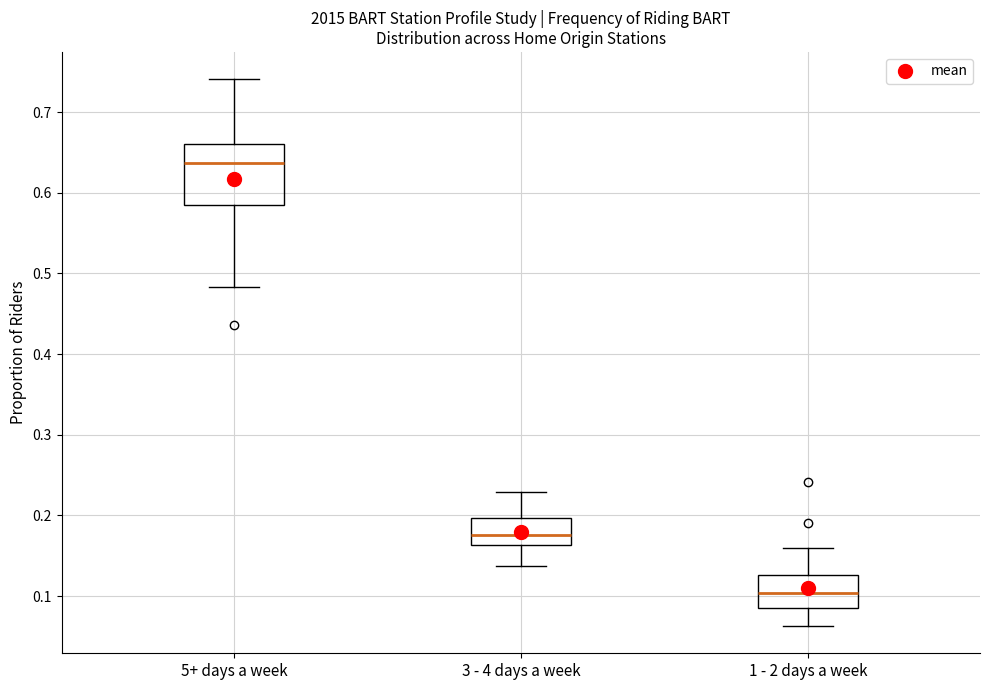

Which box has the highest median line?

5+ days a week